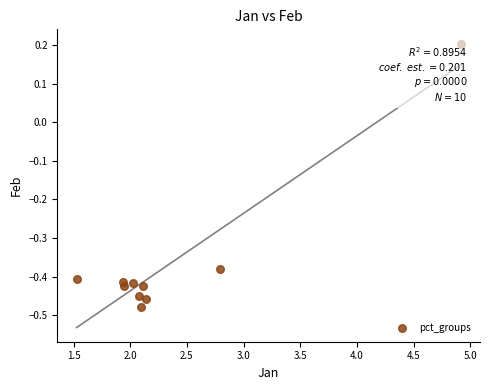

What is the average X value?

2.4